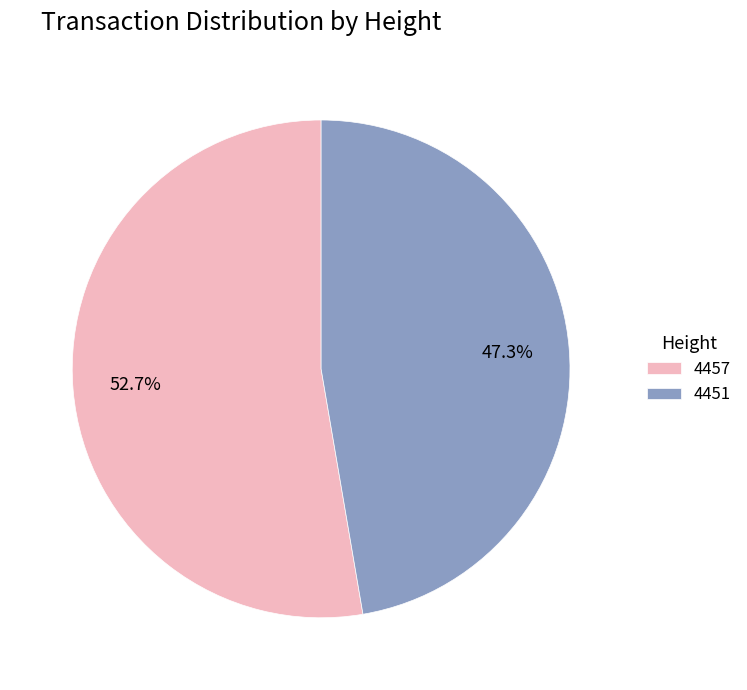

To the nearest percent, what percentage of the pie is 4457?

53%